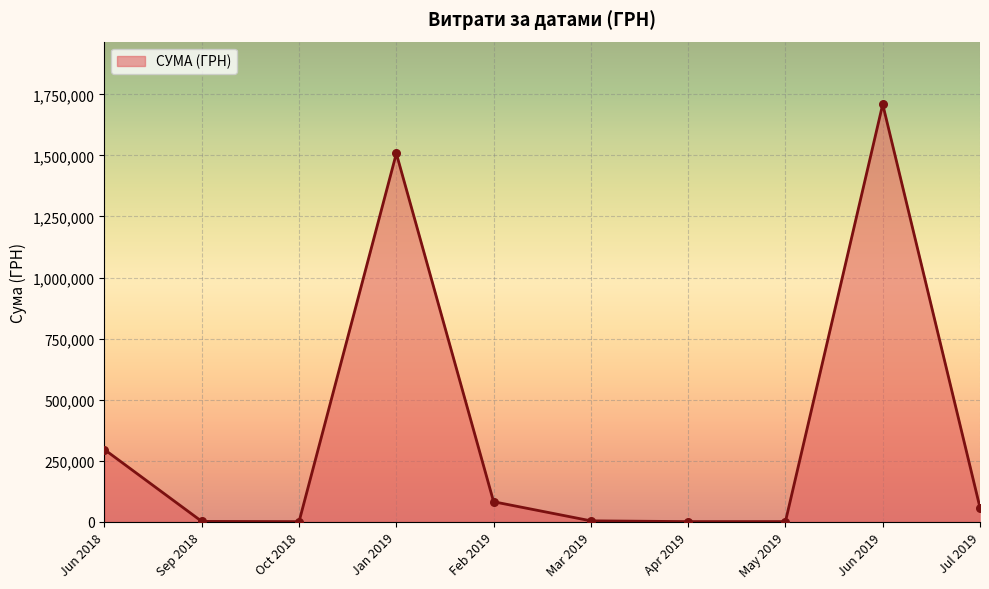

The value at Jul 2019 is 57539.7. True or false?

True